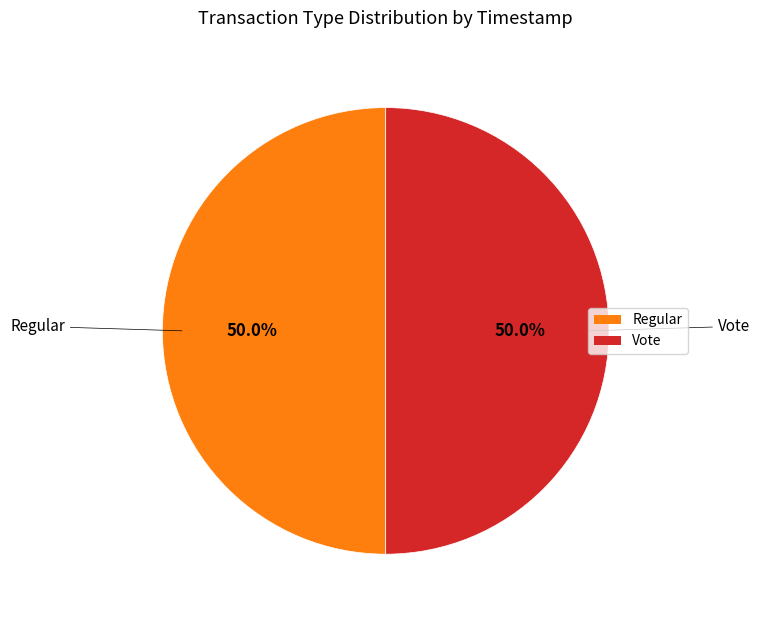

Approximately how many times larger is the value at Vote compared to Regular?

1.0